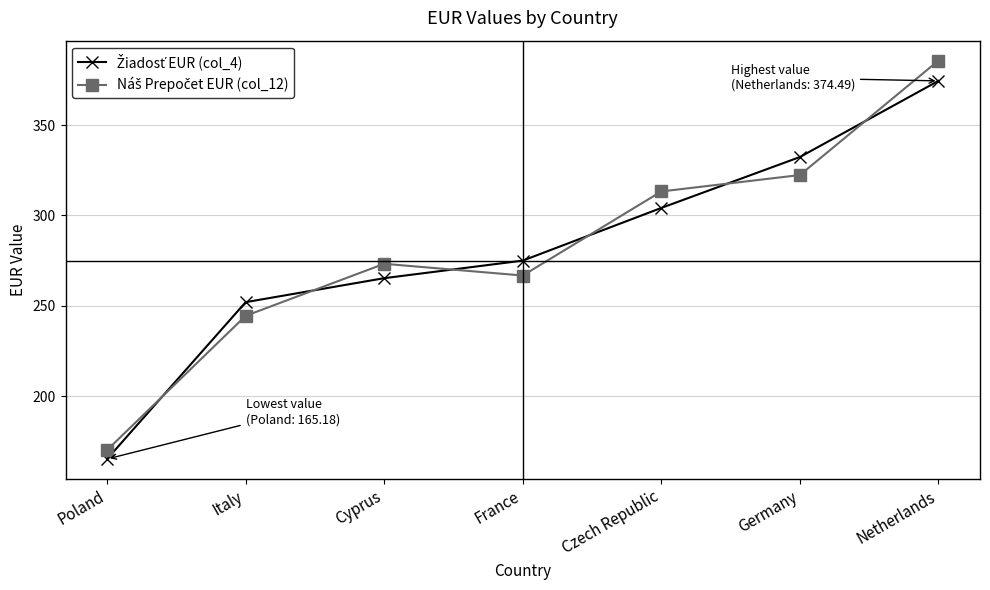

At which category is the sum across all series the highest?

Netherlands